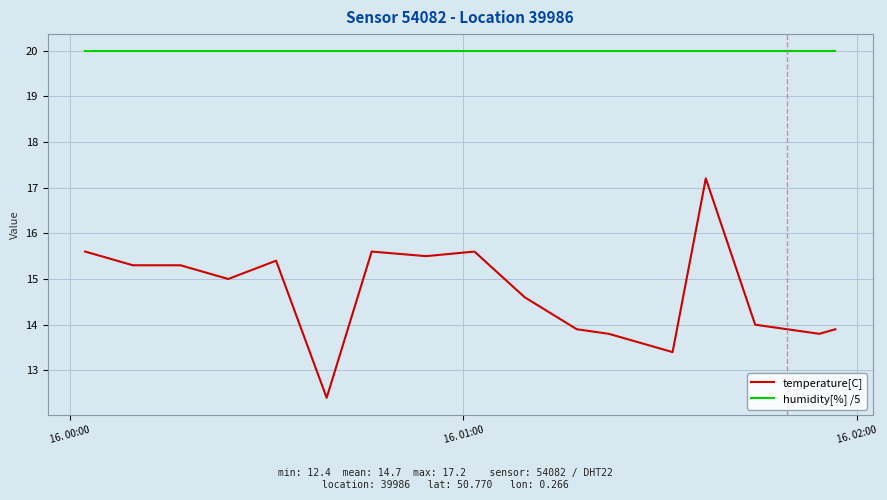

True or false: humidity[%] /5 and temperature[C] intersect in this chart.

False